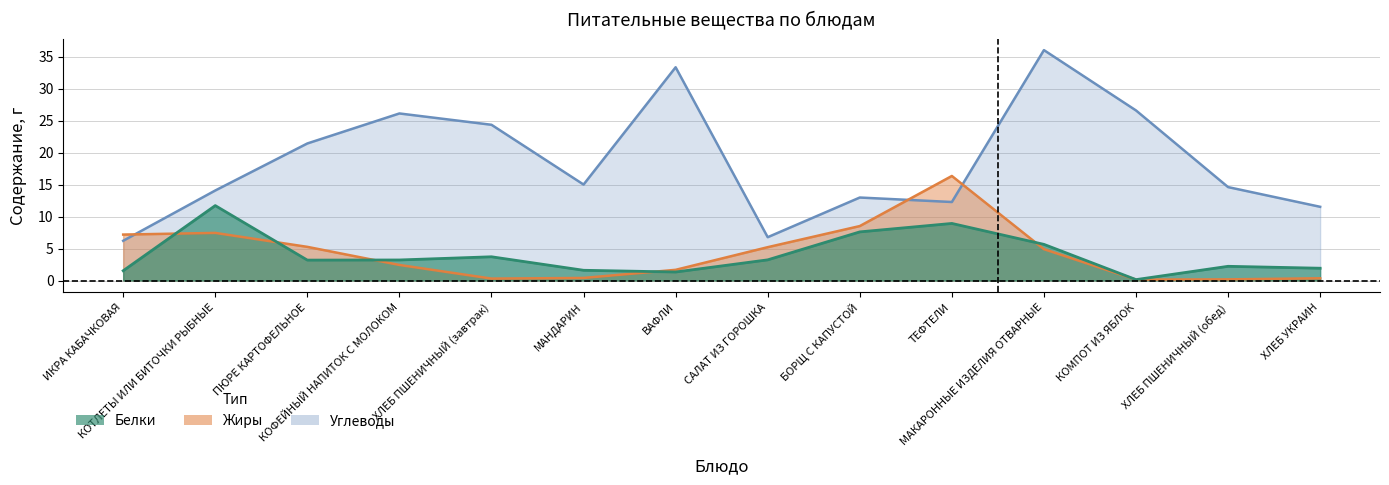

What is the total value across all series at КОМПОТ ИЗ ЯБЛОК?

26.9